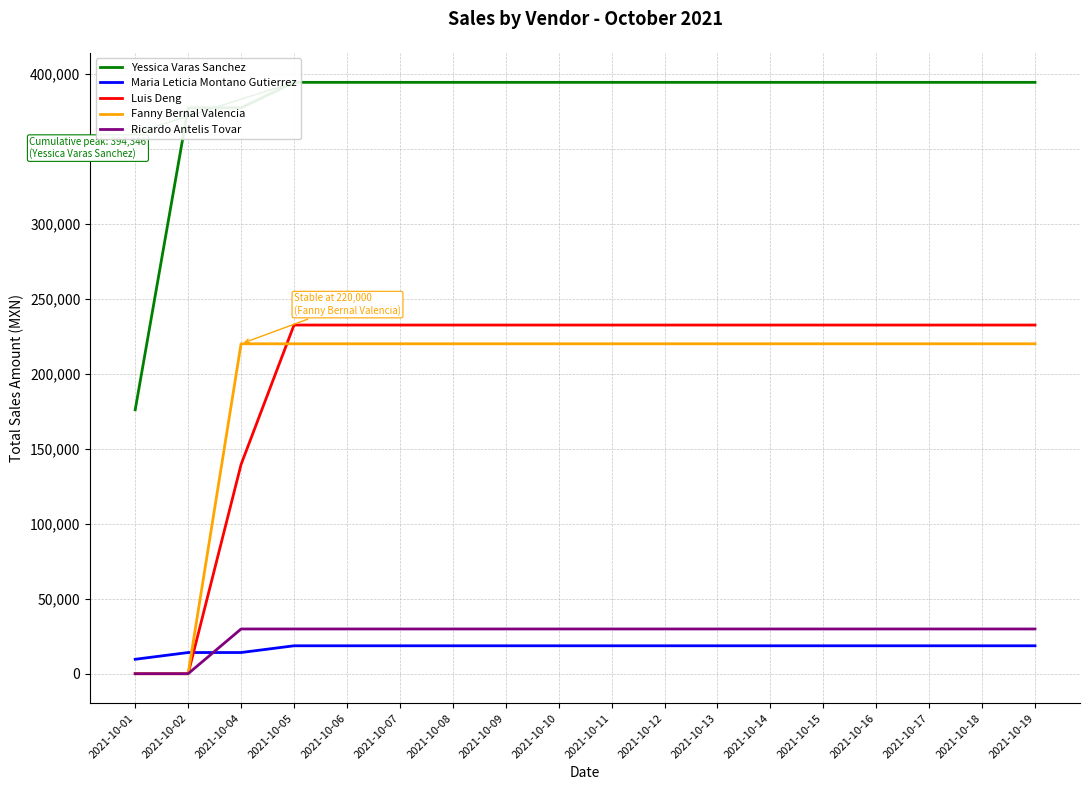

Does the chart display data point markers on the line(s)?

No